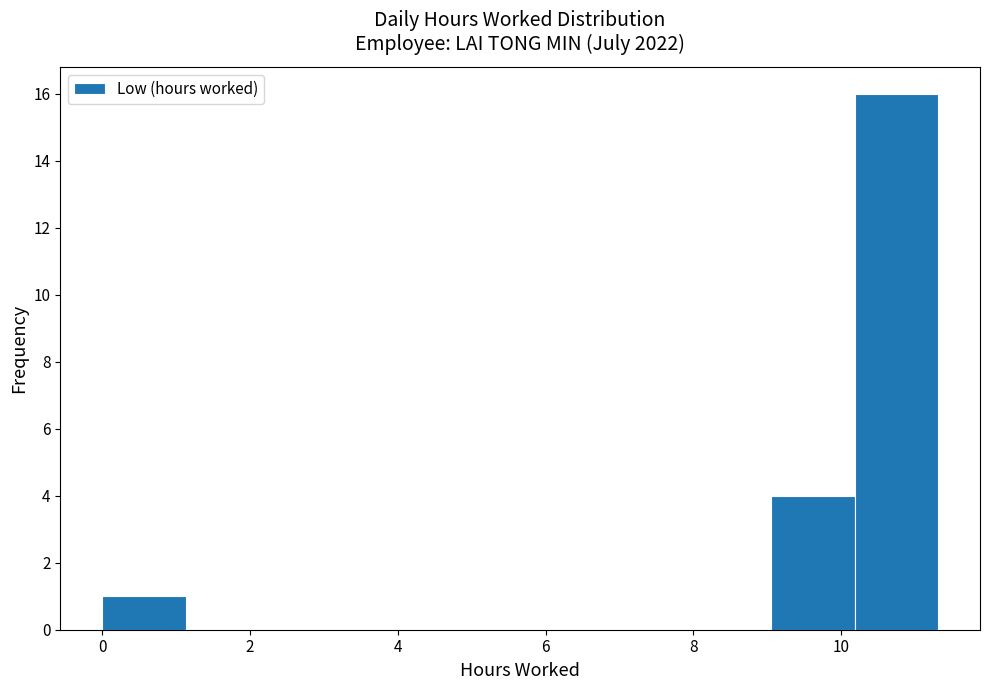

Reading left to right, transcribe this chart: for each bar, give the range it covers on the x-axis and its height. Neither the bar edges nor the heights are printed on the chart, so give them approximately, as read against the axes.

0.0 to 1.2: 1
1.2 to 2.2: 0
2.2 to 3.4: 0
3.4 to 4.6: 0
4.6 to 5.6: 0
5.6 to 6.8: 0
6.8 to 8.0: 0
8.0 to 9.0: 0
9.0 to 10.2: 4
10.2 to 11.4: 16